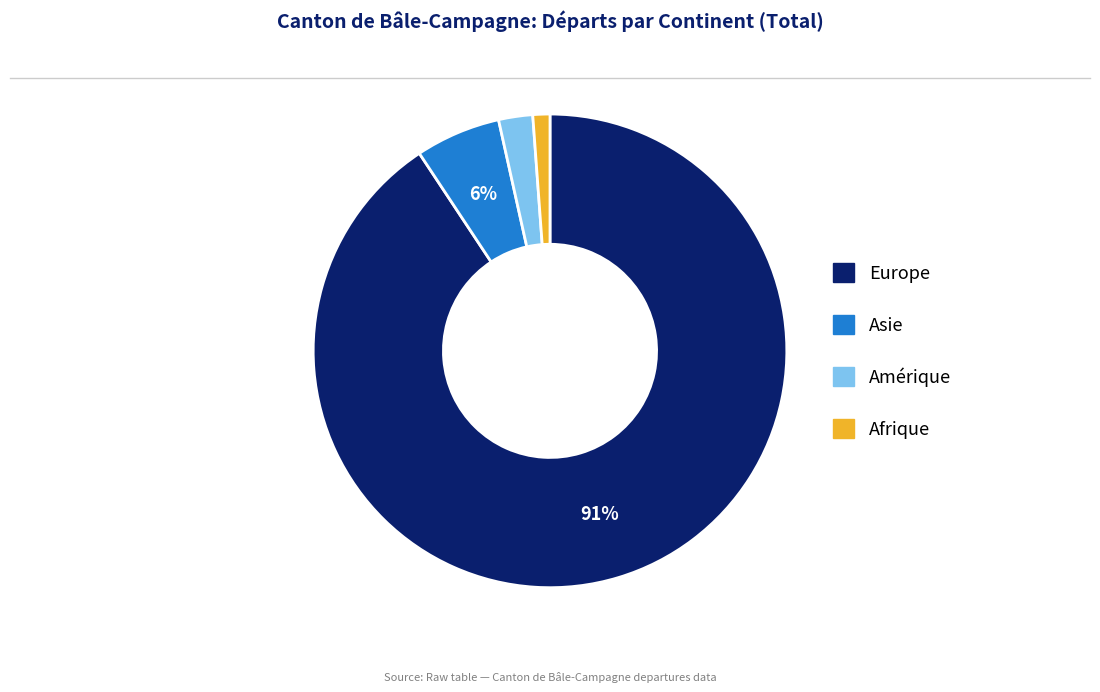

What percentage is the Amérique slice, to the nearest percent?

2%